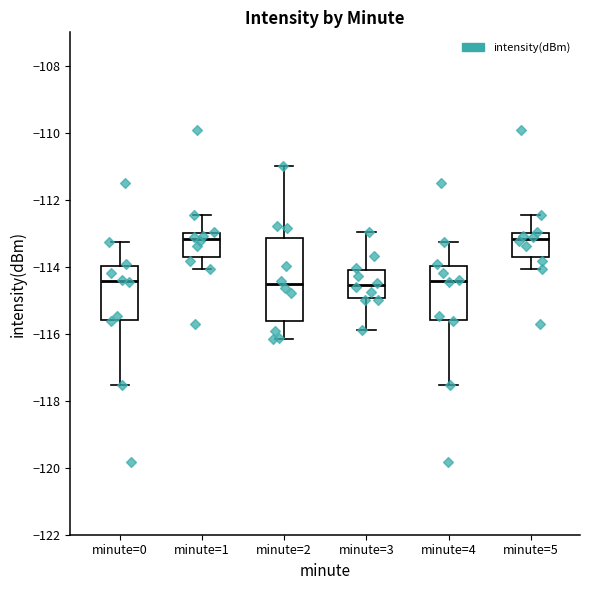

Reading left to right, transcribe this box plot: for each box, give where its median line is, the range the box spans, and where its two whiskers end, as read against the y-axis. The values are not printed on the chart, so give them approximately, as read against the axis.

minute=0: median -114.4, box -115.6 to -114.0, whiskers -117.6 to -113.2
minute=1: median -113.2, box -113.8 to -113.0, whiskers -114.0 to -112.4
minute=2: median -114.6, box -115.6 to -113.2, whiskers -116.2 to -111.0
minute=3: median -114.6, box -115.0 to -114.2, whiskers -115.8 to -113.0
minute=4: median -114.4, box -115.6 to -114.0, whiskers -117.6 to -113.2
minute=5: median -113.2, box -113.8 to -113.0, whiskers -114.0 to -112.4